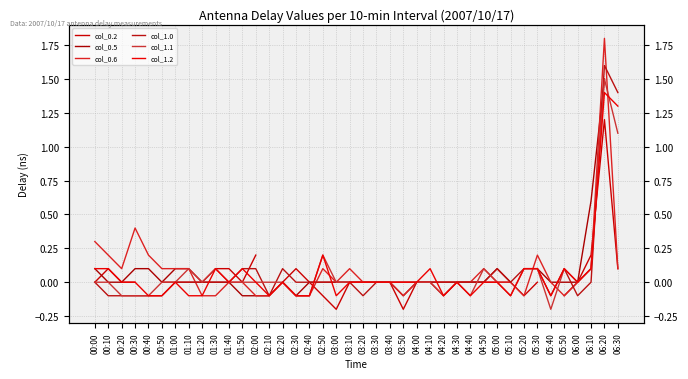

List the labels in order of col_1.2 value, largest first.

06:20, 06:30, 02:50, 00:00, 00:10, 01:30, 01:50, 04:10, 05:20, 05:30, 05:50, 06:10, 00:20, 00:30, 01:00, 01:40, 02:00, 02:20, 03:10, 03:20, 03:30, 03:40, 03:50, 04:00, 04:30, 04:50, 05:00, 06:00, 00:40, 00:50, 01:10, 01:20, 02:10, 02:30, 02:40, 03:00, 04:20, 04:40, 05:10, 05:40